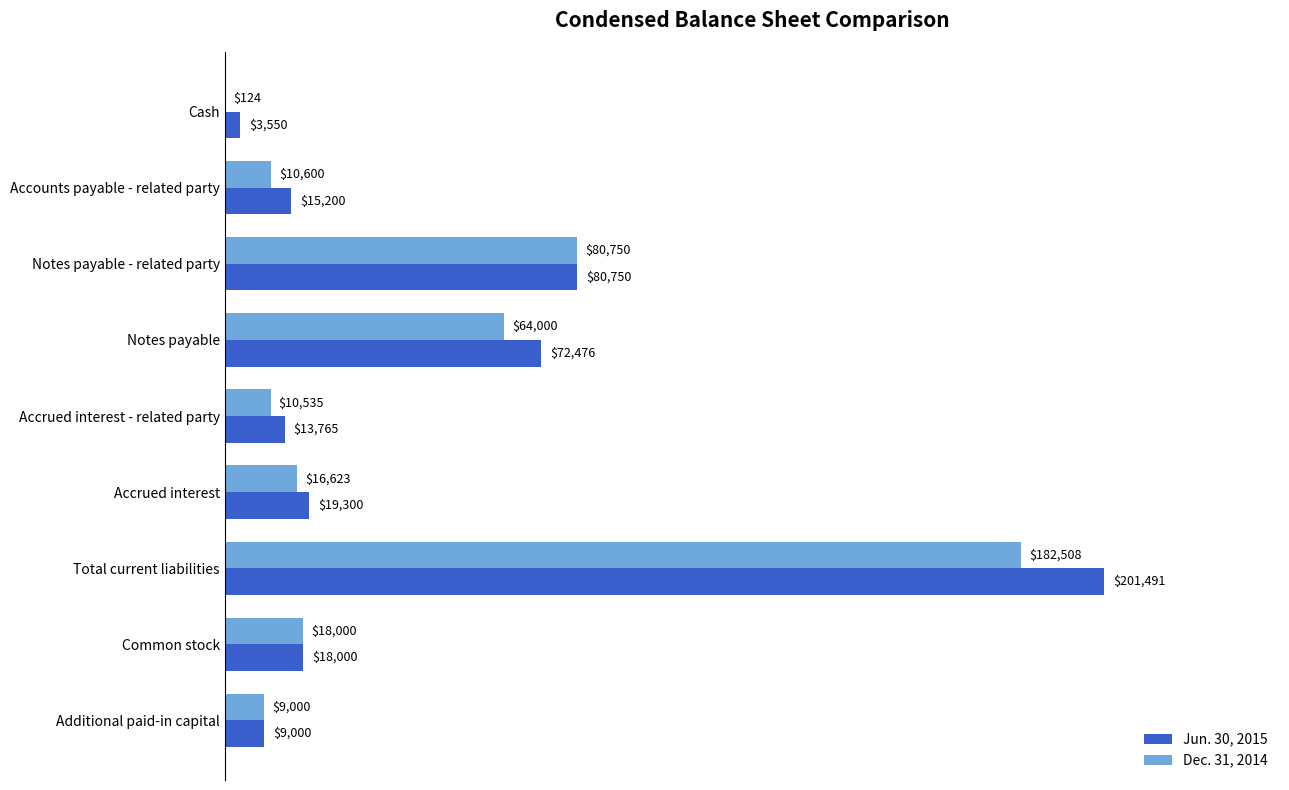

Which label corresponds to the largest value in the chart?

Total current liabilities